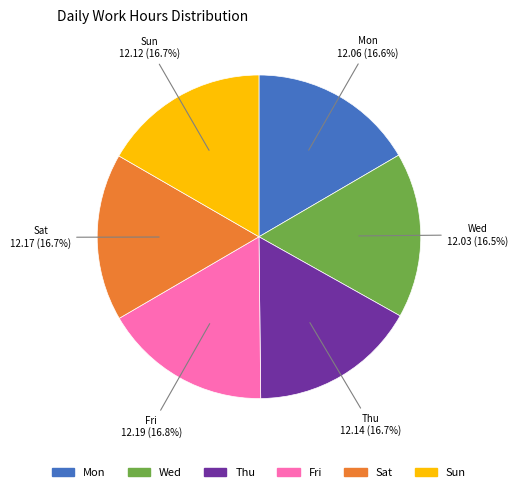

What is the ratio of the value at Sat to the value at Mon?

1.0